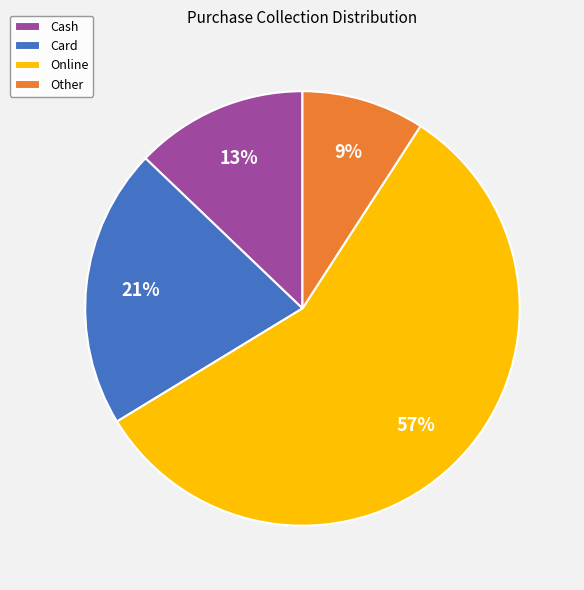

Combined, do Online and Other account for over 50%?

Yes